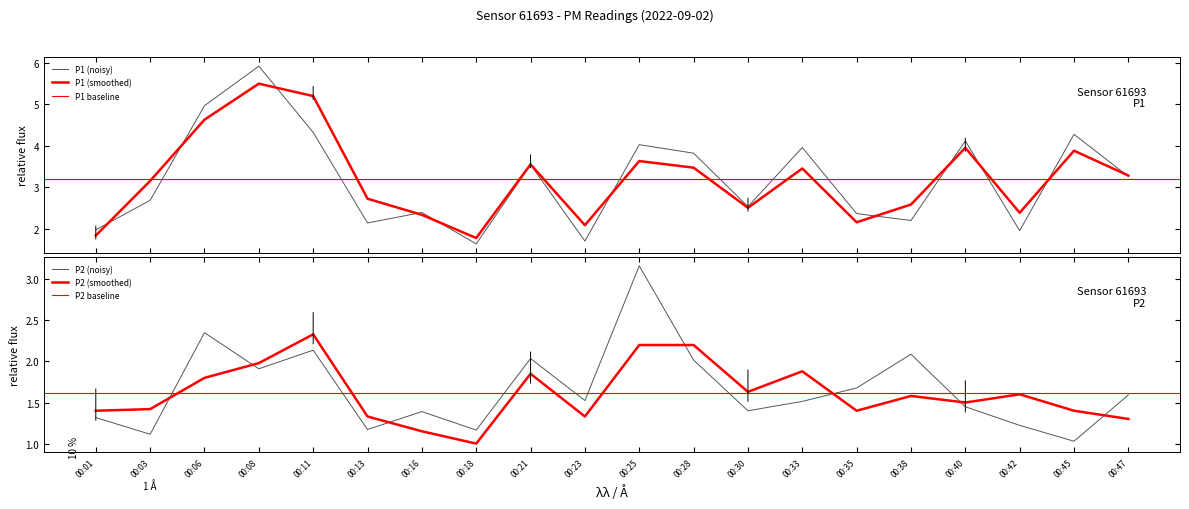

Which series has the largest total across all categories?

P1